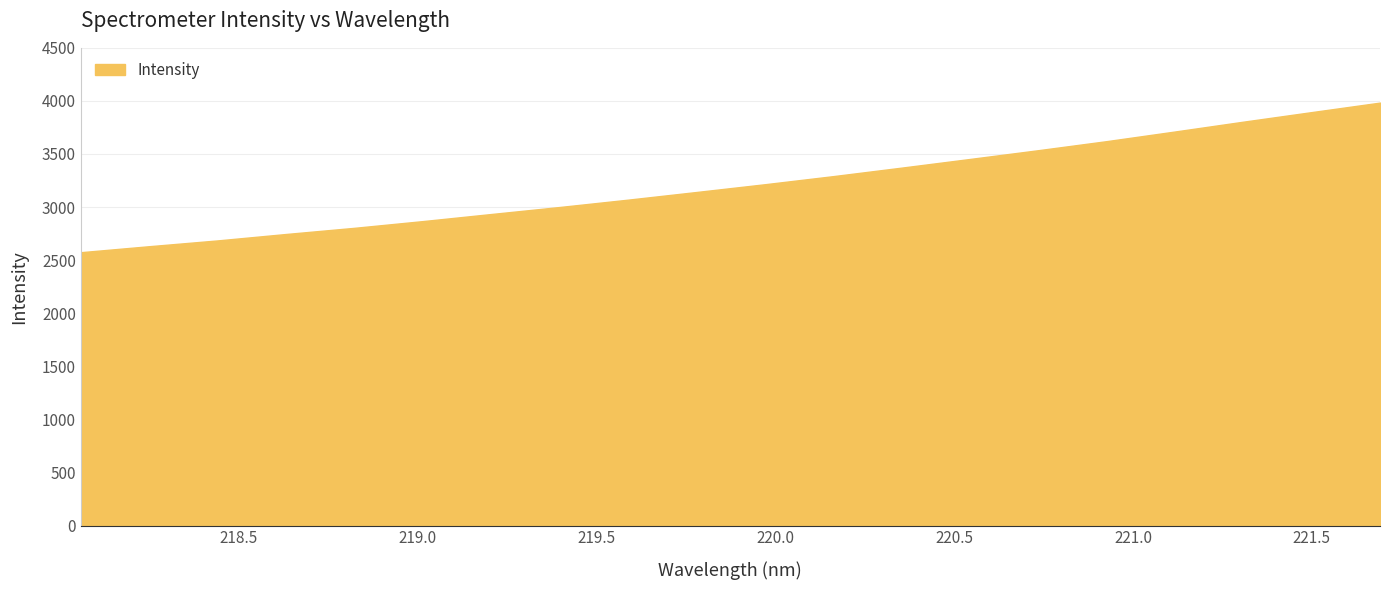

What is the maximum value shown in the chart?

3984.1